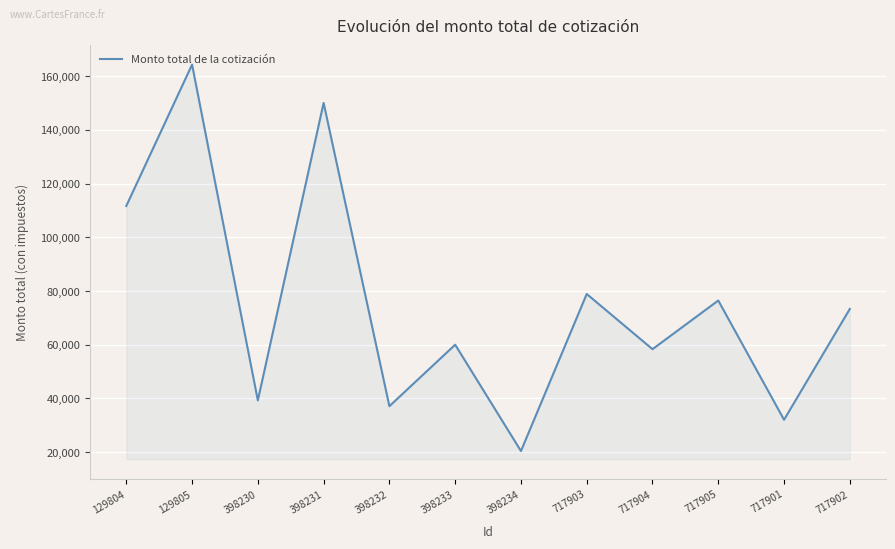

Where is the first local maximum?

129805